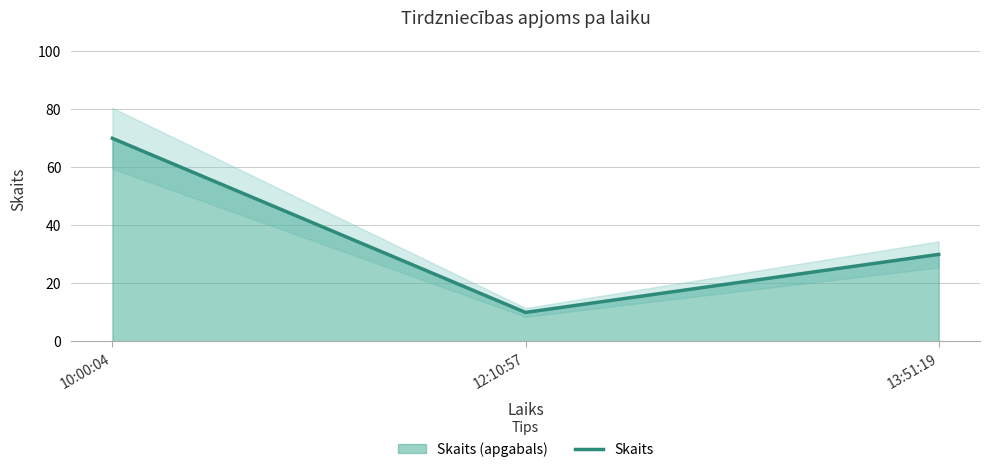

Approximately how many times larger is the value at 12:10:57 compared to 10:00:04?

0.1